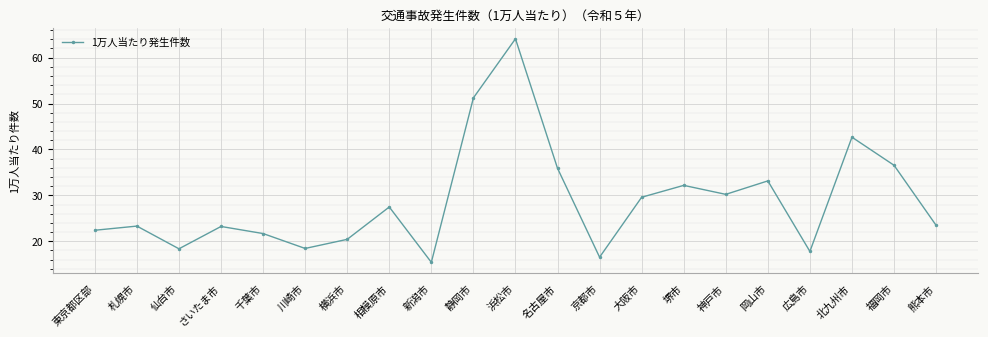

What is the sum of all values?

604.2